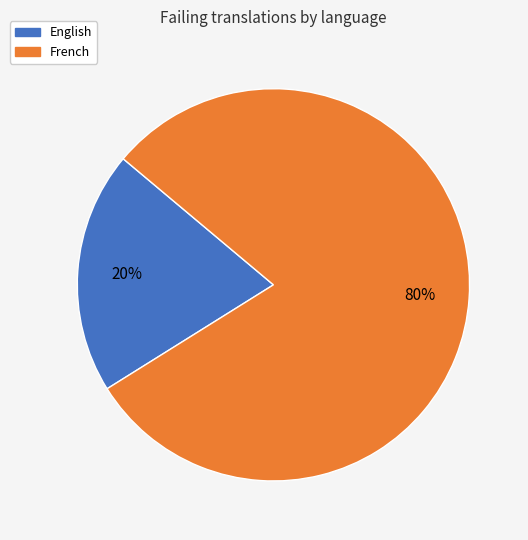

Which category has the smallest portion of the pie?

English